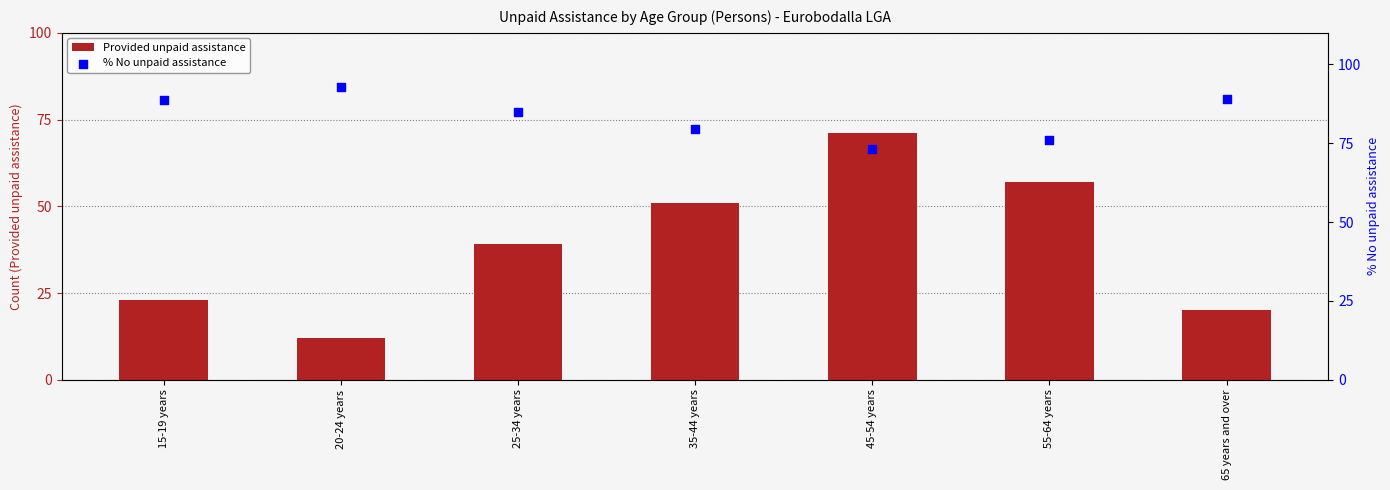

At which category is the sum across all series the highest?

45-54 years